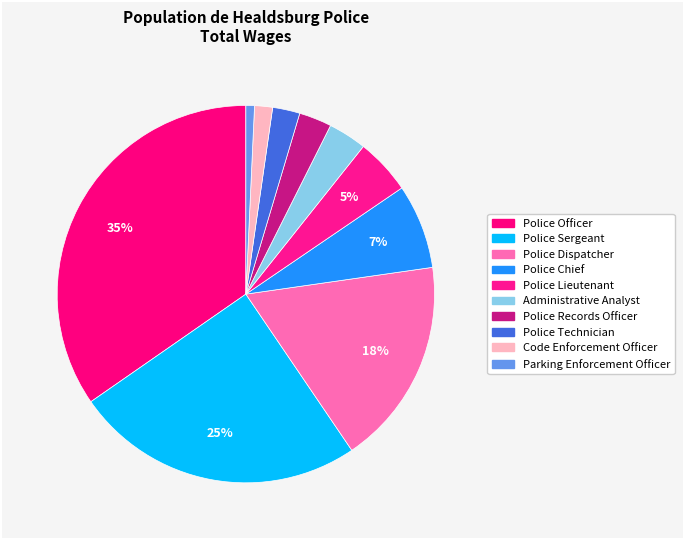

How many segments does this pie chart have?

10